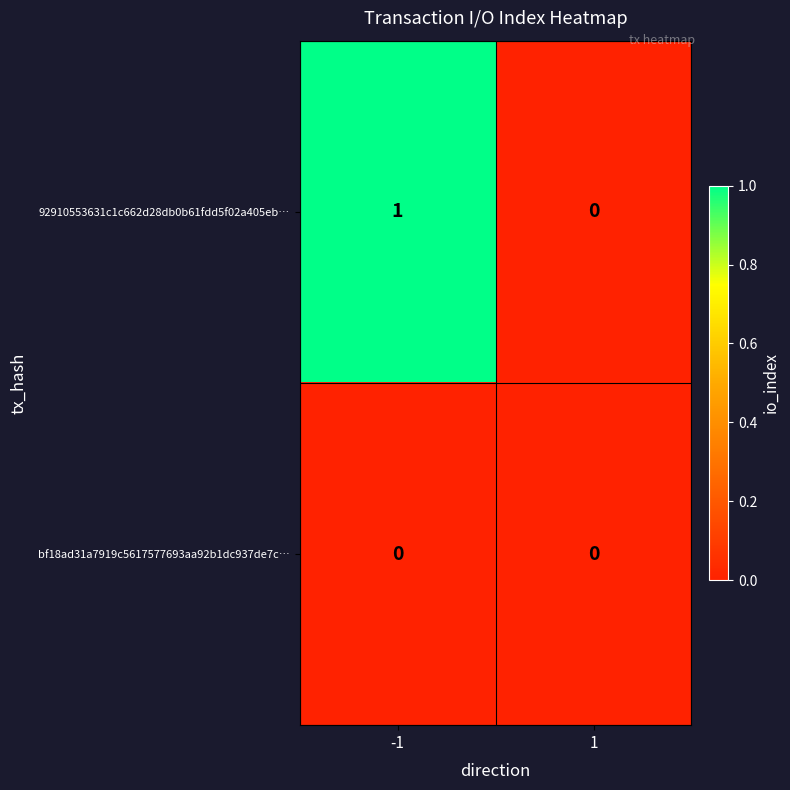

Reading left to right, transcribe all the data shown in this chart.

92910553631c1c662d28db0b61fdd5f02a405eb…: 1	0
bf18ad31a7919c5617577693aa92b1dc937de7c…: 0	0